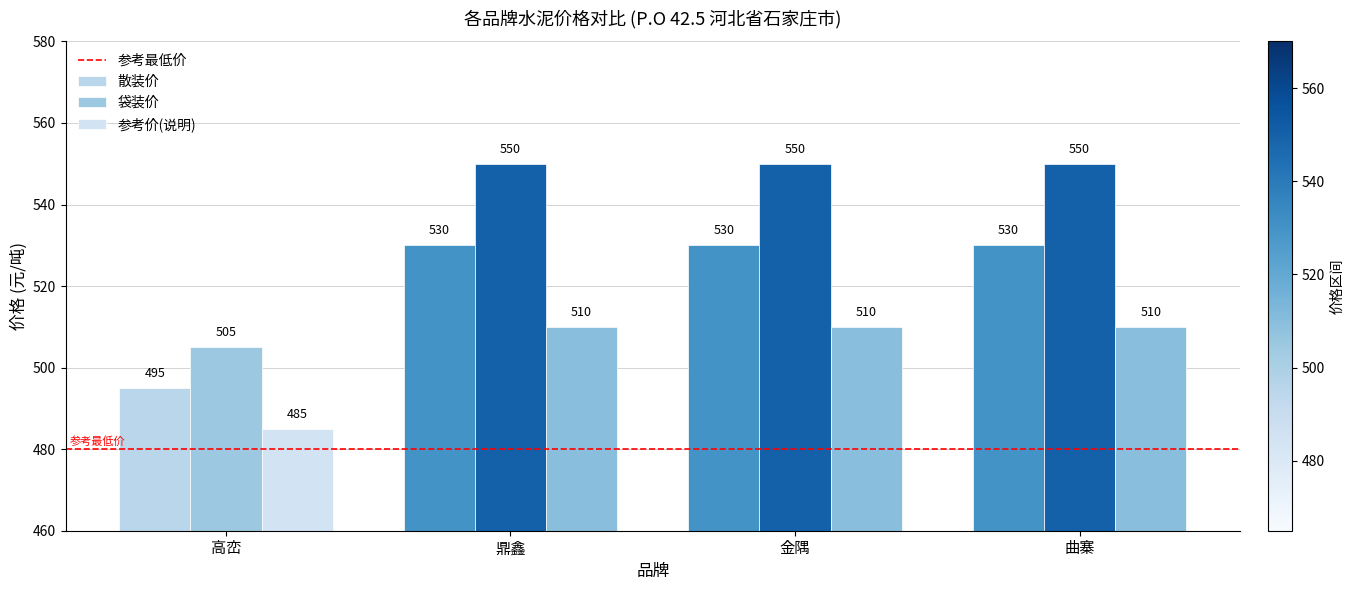

At 鼎鑫, list the series in order from smallest to largest.

参考价(说明), 散装价, 袋装价